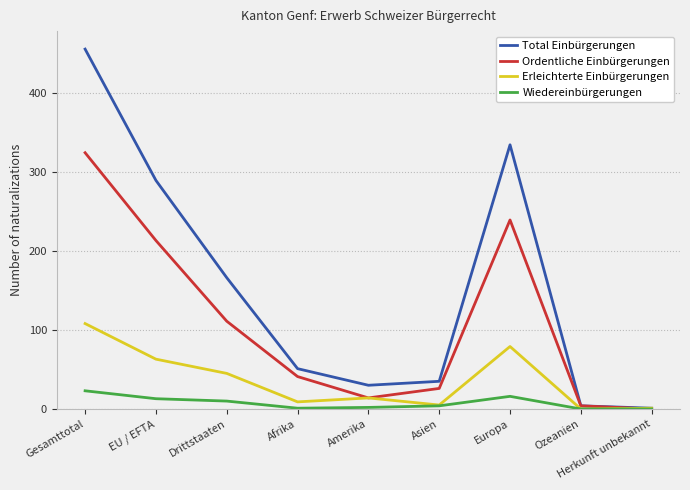

At Drittstaaten, list the series in order from largest to smallest.

Total Einbürgerungen, Ordentliche Einbürgerungen, Erleichterte Einbürgerungen, Wiedereinbürgerungen